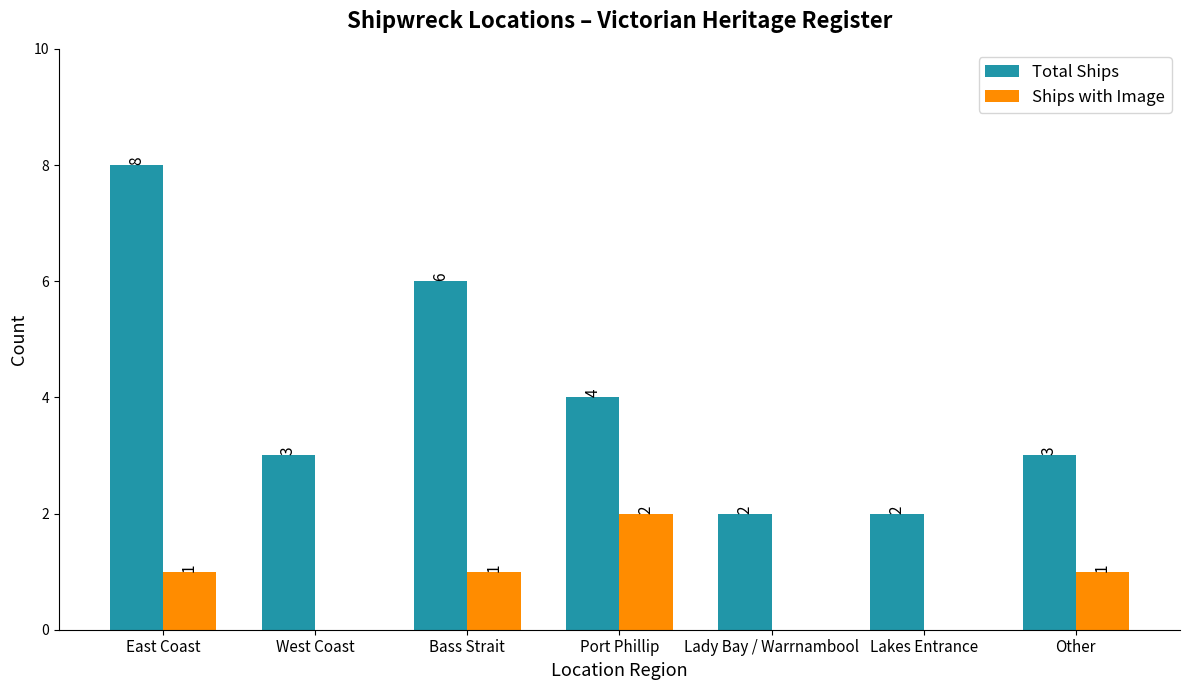

The Total Ships series shows 7 at Port Phillip. True or false?

False